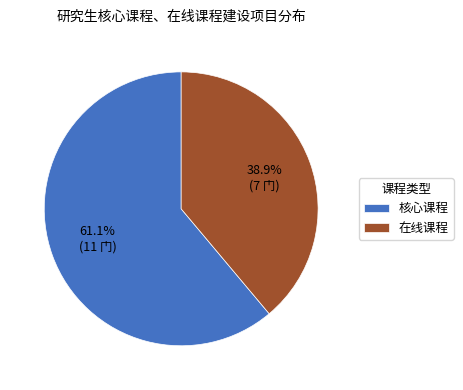

Approximately how many times larger is the value at 核心课程 compared to 在线课程?

1.6